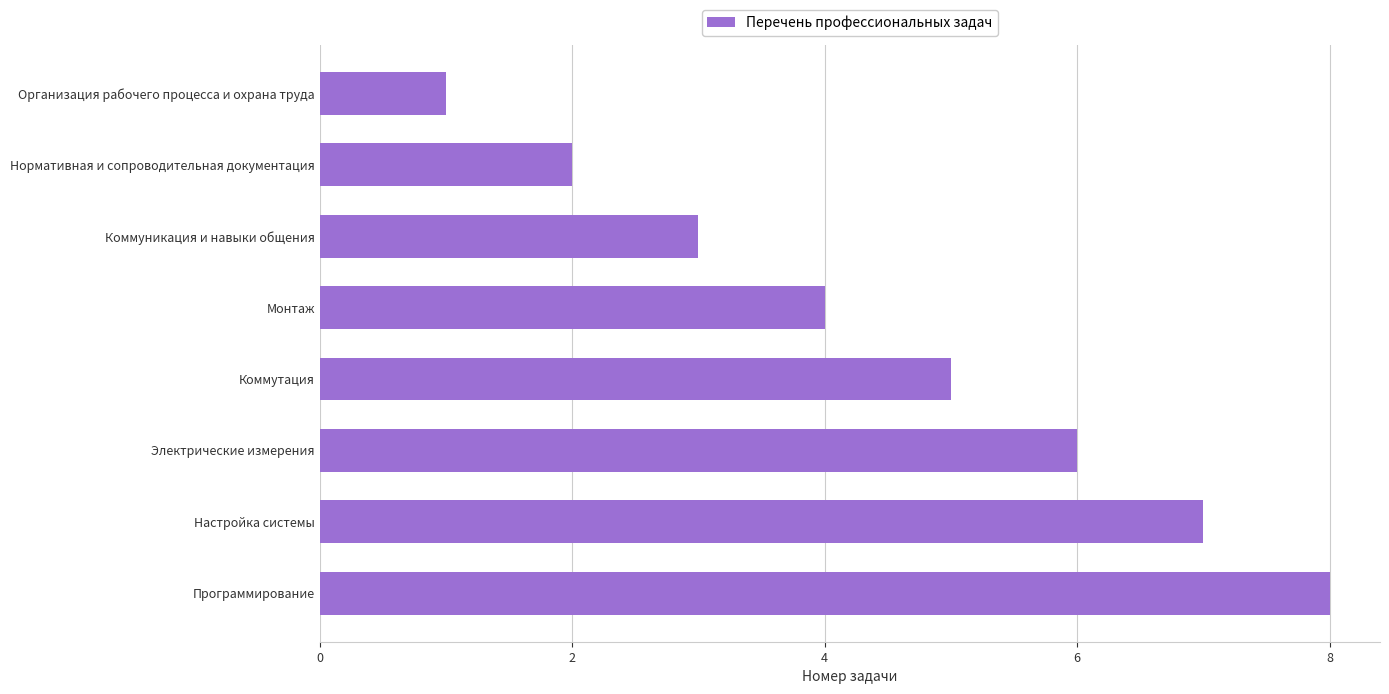

What is the difference between the values at Электрические измерения and Нормативная и сопроводительная документация?

4